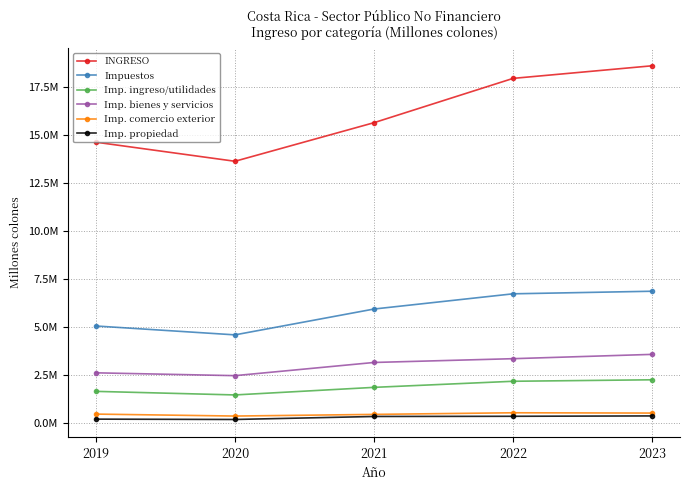

What are all the series names shown in the legend?

INGRESO, Impuestos, Imp. ingreso/utilidades, Imp. bienes y servicios, Imp. comercio exterior, Imp. propiedad